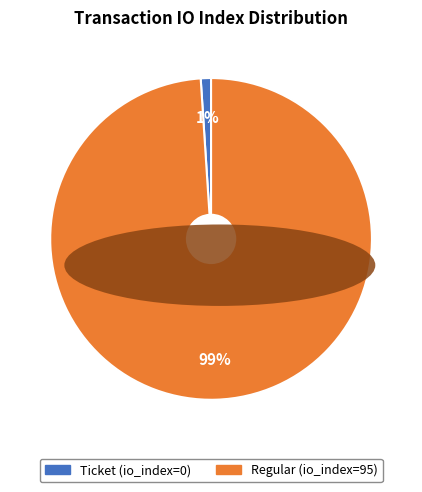

To the nearest percent, what is the difference between the largest and smallest slice percentages?

98%